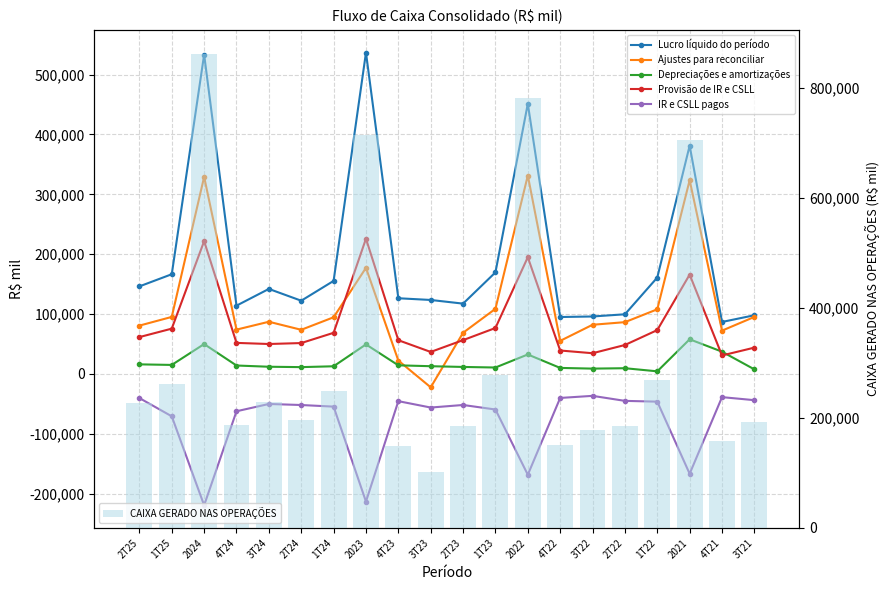

What is the approximate value of Ajustes para reconciliar at 2T25, to the nearest 100?

80600